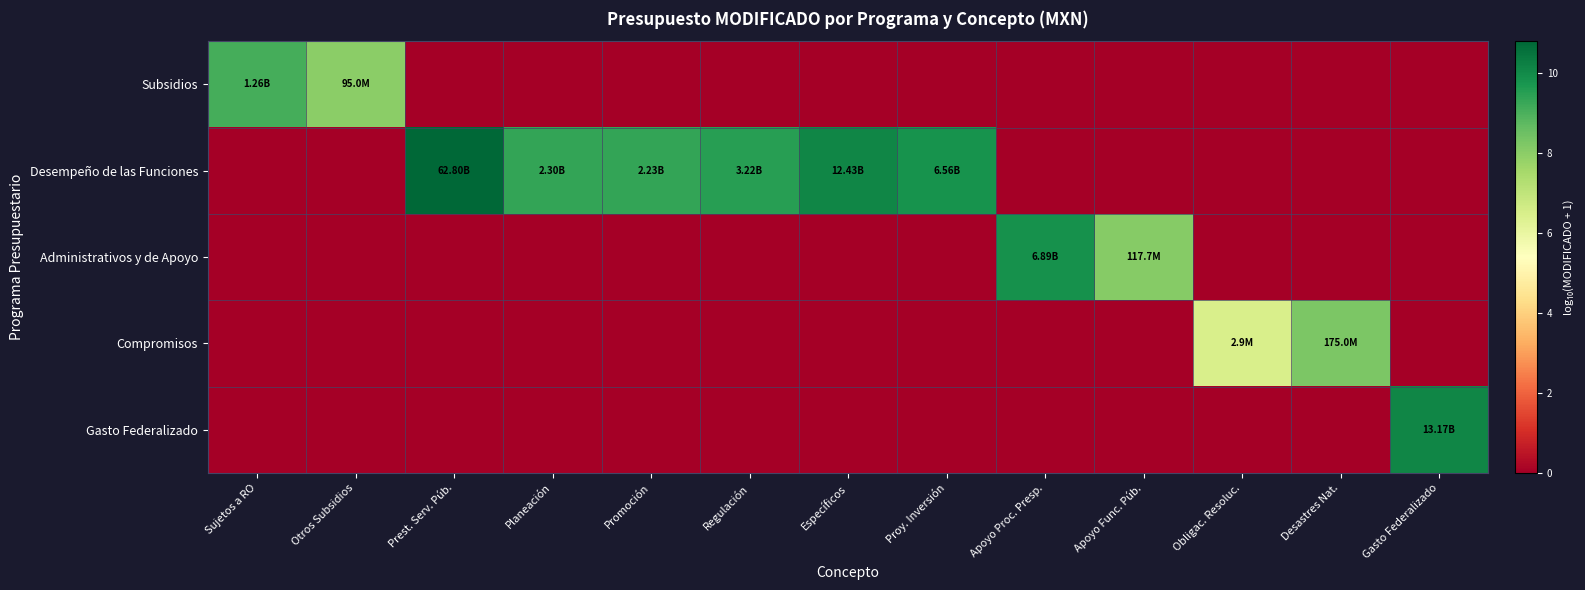

Reading left to right, list all the values displayed in this chart.

Subsidios: Sujetos a RO=9.1	Otros Subsidios=8.0	Prest. Serv. Púb.=0.0	Planeación=0.0	Promoción=0.0	Regulación=0.0	Específicos=0.0	Proy. Inversión=0.0	Apoyo Proc. Presp.=0.0	Apoyo Func. Púb.=0.0	Obligac. Resoluc.=0.0	Desastres Nat.=0.0	Gasto Federalizado=0.0
Desempeño de las Funciones: Sujetos a RO=0.0	Otros Subsidios=0.0	Prest. Serv. Púb.=10.8	Planeación=9.4	Promoción=9.3	Regulación=9.5	Específicos=10.1	Proy. Inversión=9.8	Apoyo Proc. Presp.=0.0	Apoyo Func. Púb.=0.0	Obligac. Resoluc.=0.0	Desastres Nat.=0.0	Gasto Federalizado=0.0
Administrativos y de Apoyo: Sujetos a RO=0.0	Otros Subsidios=0.0	Prest. Serv. Púb.=0.0	Planeación=0.0	Promoción=0.0	Regulación=0.0	Específicos=0.0	Proy. Inversión=0.0	Apoyo Proc. Presp.=9.8	Apoyo Func. Púb.=8.1	Obligac. Resoluc.=0.0	Desastres Nat.=0.0	Gasto Federalizado=0.0
Compromisos: Sujetos a RO=0.0	Otros Subsidios=0.0	Prest. Serv. Púb.=0.0	Planeación=0.0	Promoción=0.0	Regulación=0.0	Específicos=0.0	Proy. Inversión=0.0	Apoyo Proc. Presp.=0.0	Apoyo Func. Púb.=0.0	Obligac. Resoluc.=6.5	Desastres Nat.=8.2	Gasto Federalizado=0.0
Gasto Federalizado: Sujetos a RO=0.0	Otros Subsidios=0.0	Prest. Serv. Púb.=0.0	Planeación=0.0	Promoción=0.0	Regulación=0.0	Específicos=0.0	Proy. Inversión=0.0	Apoyo Proc. Presp.=0.0	Apoyo Func. Púb.=0.0	Obligac. Resoluc.=0.0	Desastres Nat.=0.0	Gasto Federalizado=10.1